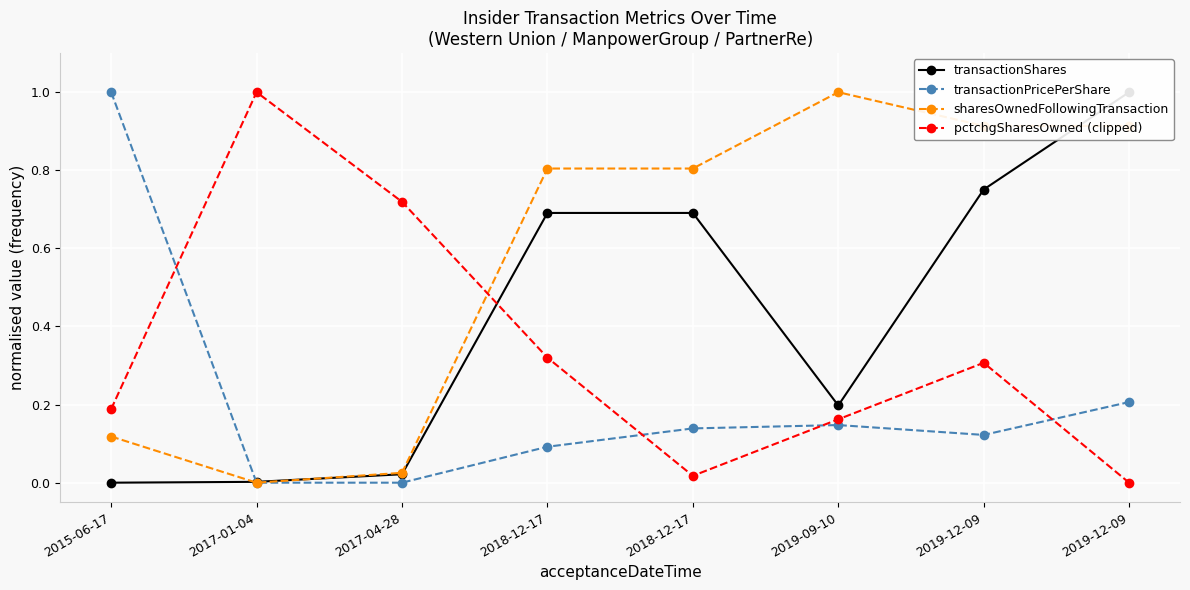

Between 2018-12-17 and 2019-12-09, which series saw the biggest shift?

sharesOwnedFollowingTransaction